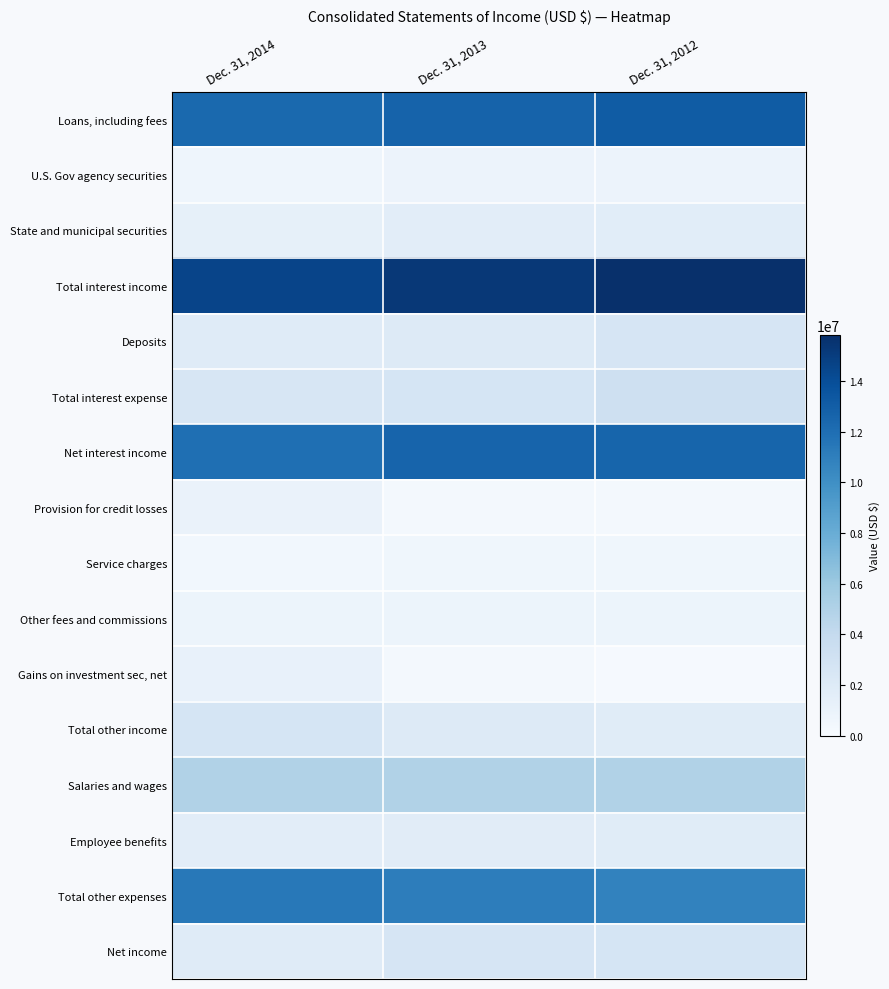

Rank the series by their maximum value, from highest to lowest.

Total interest income, Loans, including fees, Net interest income, Total other expenses, Salaries and wages, Total interest expense, Total other income, Net income, Deposits, Employee benefits, State and municipal securities, Gains on investment sec, net, Provision for credit losses, U.S. Gov agency securities, Other fees and commissions, Service charges